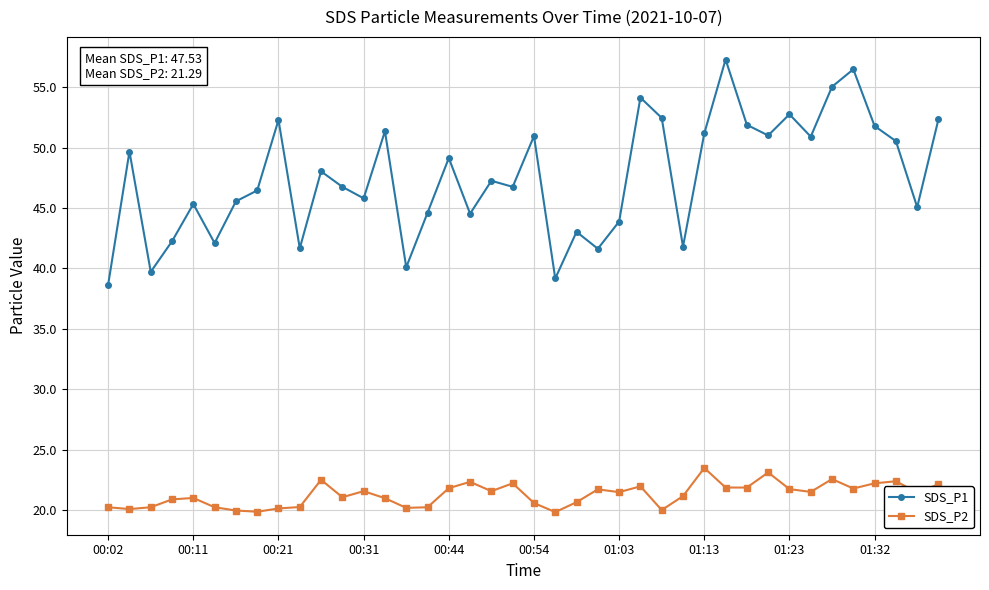

Which series has the largest total across all categories?

SDS_P1